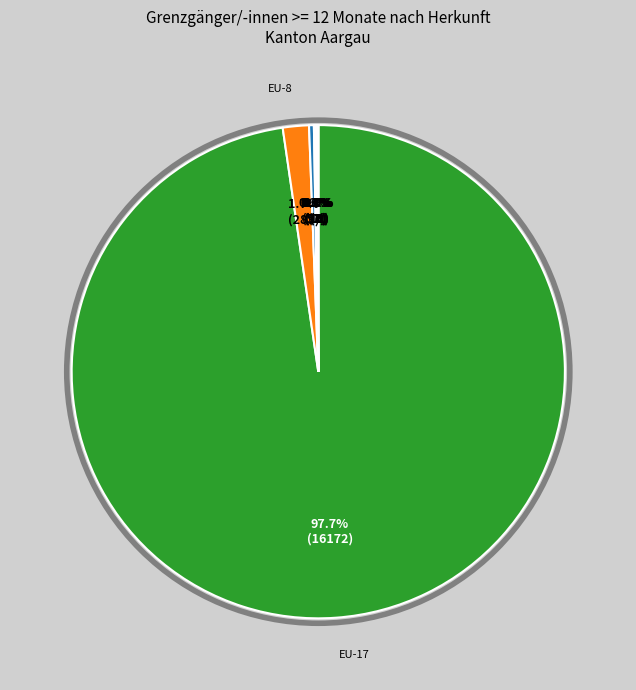

Does any single category account for the majority?

Yes